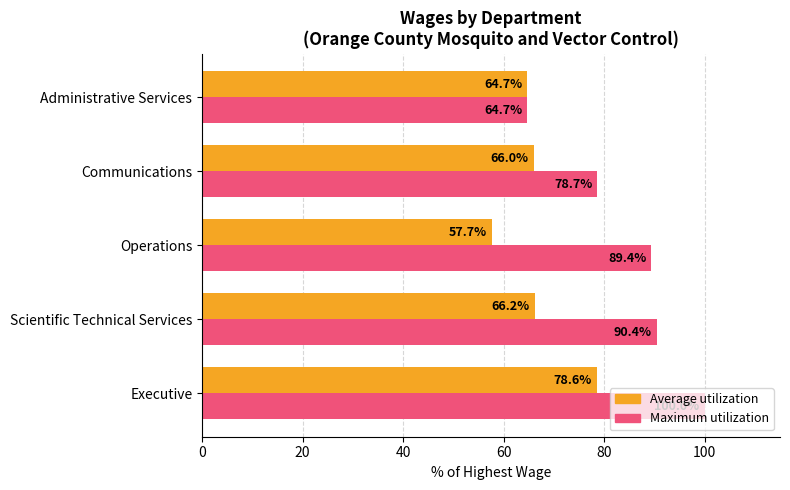

Where is Average utilization nearest to the value 68?

Scientific Technical Services